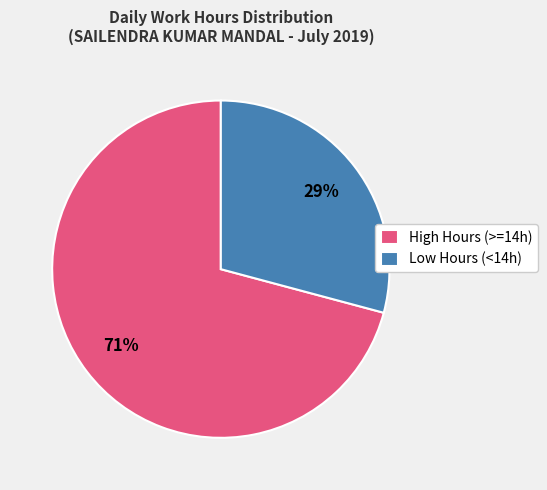

Does High Hours (>=14h) represent more than half of the total?

Yes